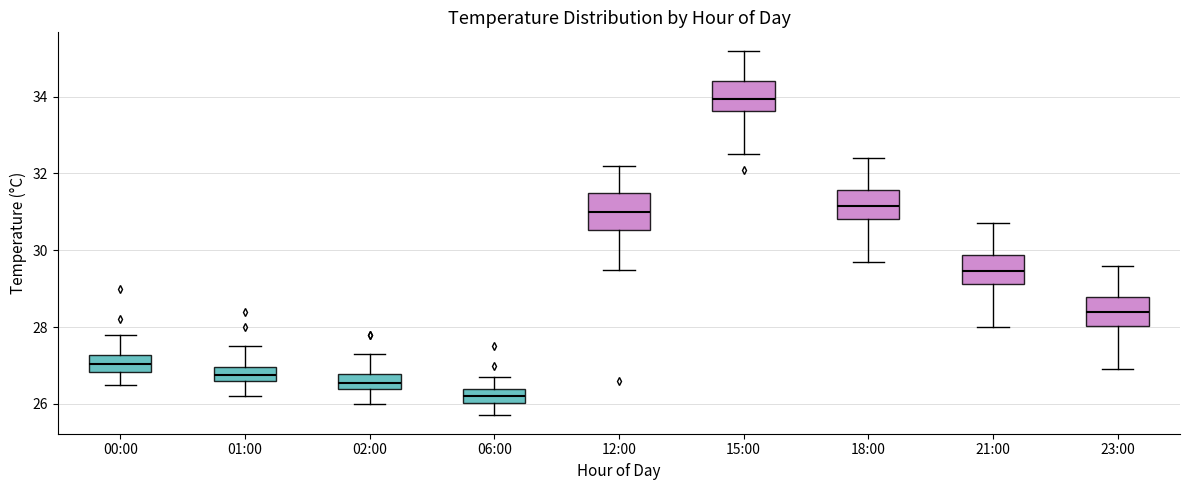

Reading left to right, transcribe this box plot: for each box, give where its median line is, the range the box spans, and where its two whiskers end, as read against the y-axis. The values are not printed on the chart, so give them approximately, as read against the axis.

00:00: median 27.0, box 26.8 to 27.2, whiskers 26.6 to 27.8
01:00: median 26.8, box 26.6 to 27.0, whiskers 26.2 to 27.6
02:00: median 26.6, box 26.4 to 26.8, whiskers 26.0 to 27.4
06:00: median 26.2, box 26.0 to 26.4, whiskers 25.8 to 26.8
12:00: median 31.0, box 30.6 to 31.6, whiskers 29.6 to 32.2
15:00: median 34.0, box 33.6 to 34.4, whiskers 32.6 to 35.2
18:00: median 31.2, box 30.8 to 31.6, whiskers 29.8 to 32.4
21:00: median 29.4, box 29.2 to 29.8, whiskers 28.0 to 30.8
23:00: median 28.4, box 28.0 to 28.8, whiskers 27.0 to 29.6